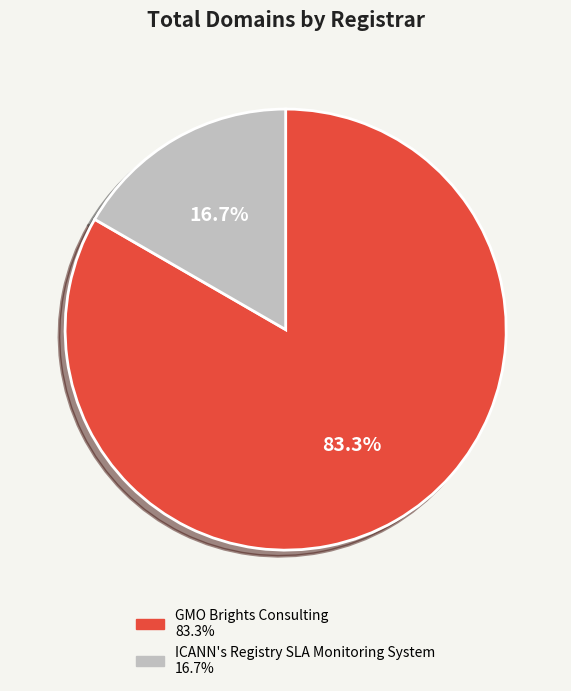

Is there a majority slice in this chart?

Yes